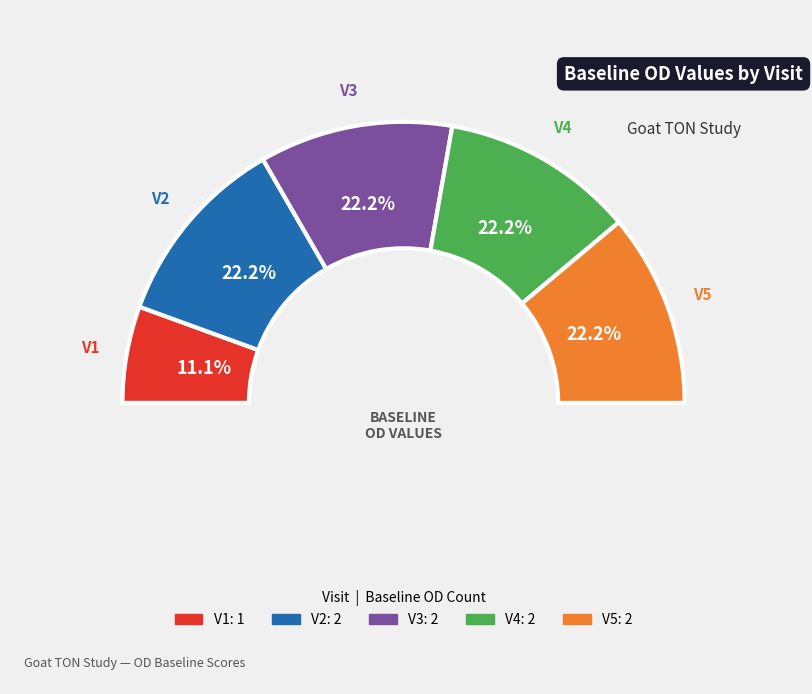

Is it true that V2 is 35% of the pie?

False